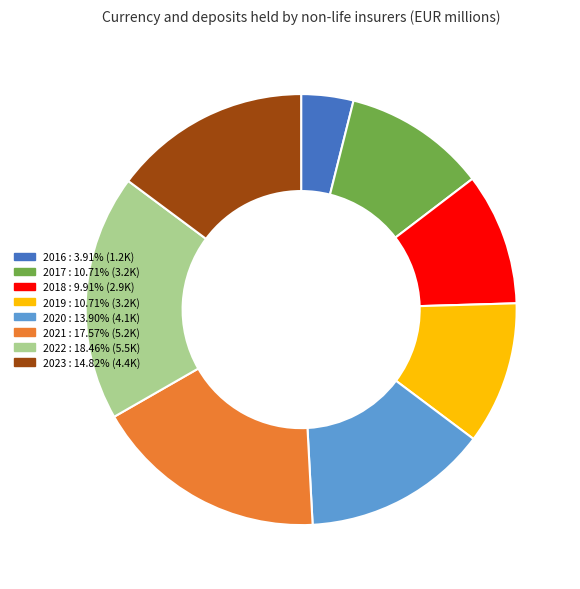

Count the number of slices in the pie.

8